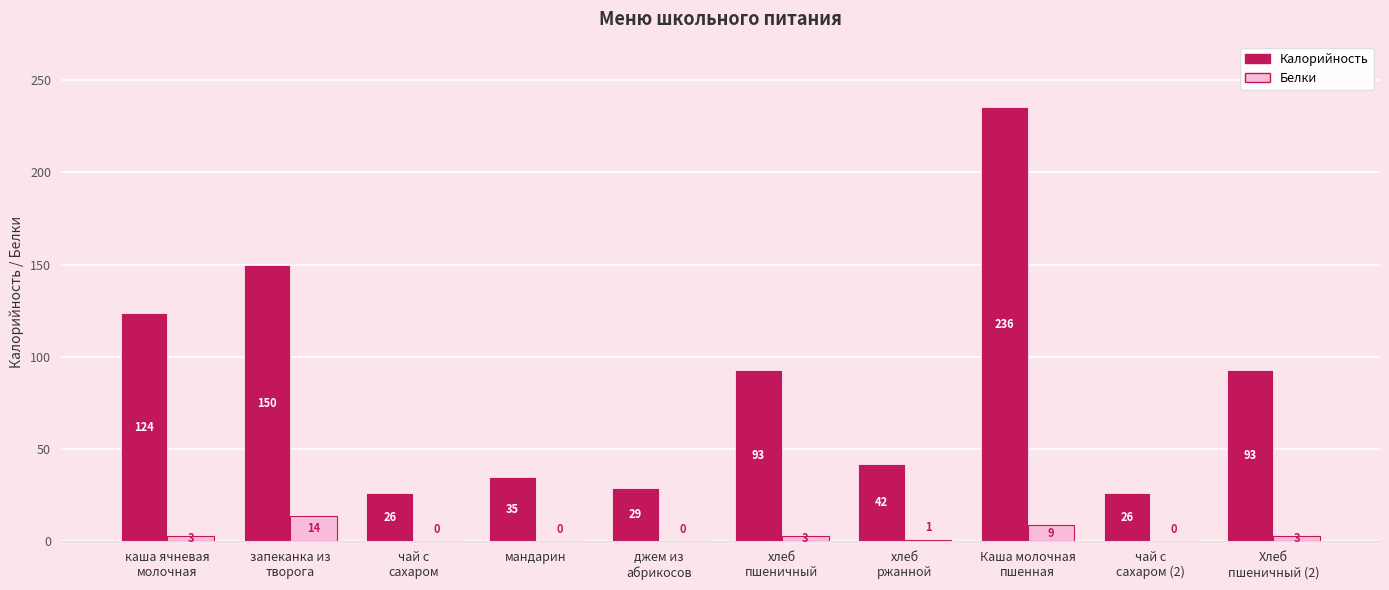

Which category has the highest value across all series?

Каша молочная
пшенная